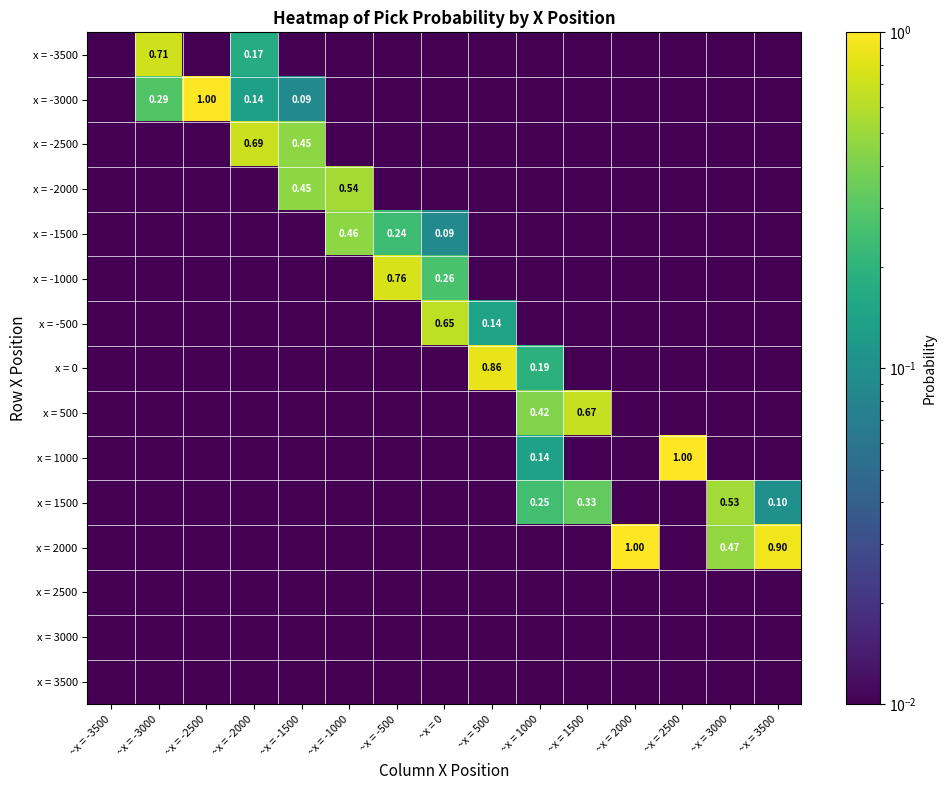

Which series has the largest total across all categories?

x = 2000